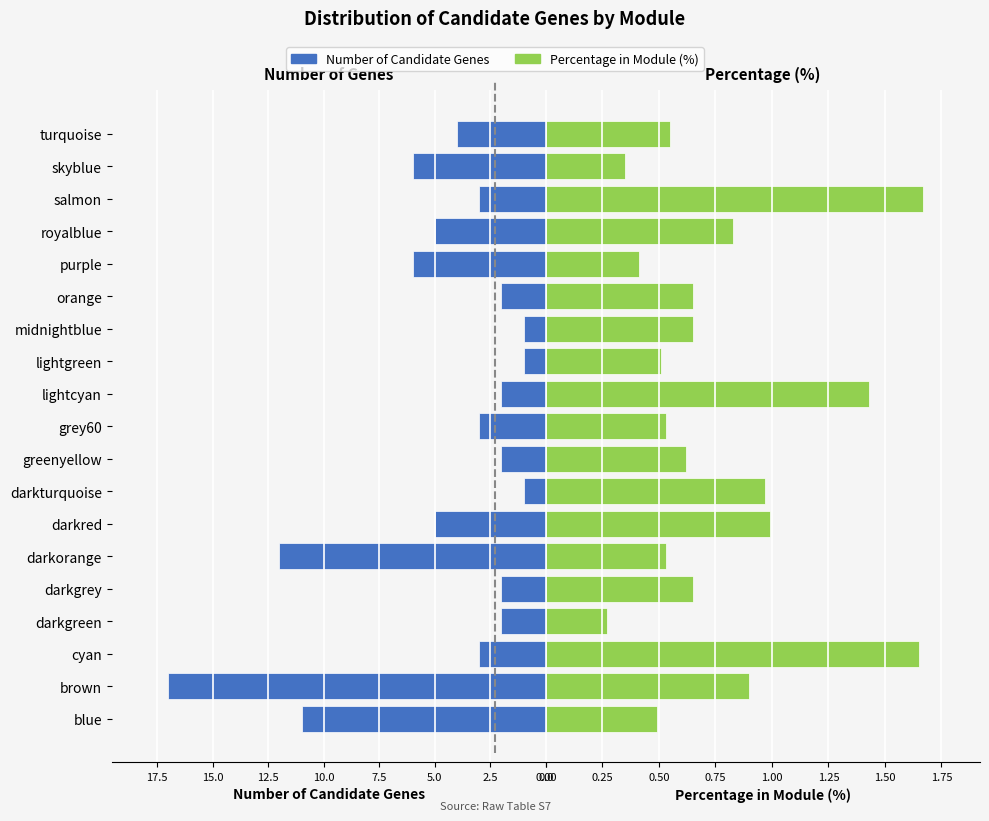

What are all the series names shown in the legend?

Number of Candidate Genes, Percentage in Module (%)